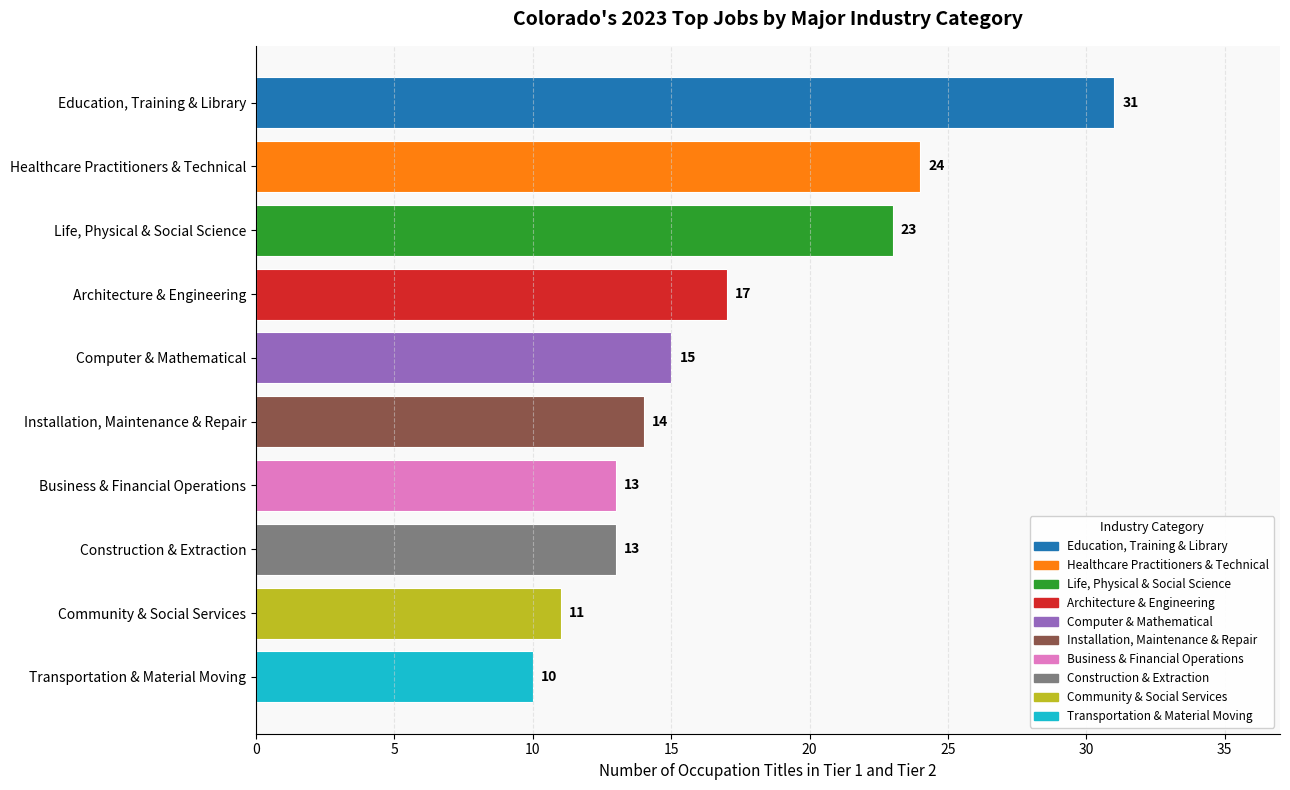

What is the change in value from Business & Financial Operations to Transportation & Material Moving?

-3